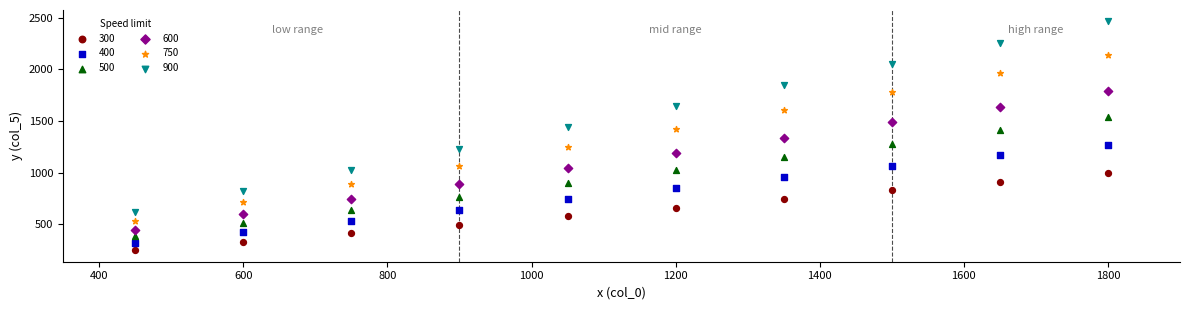

Across all data points, what is the range of Y values (max minus min)?

2214